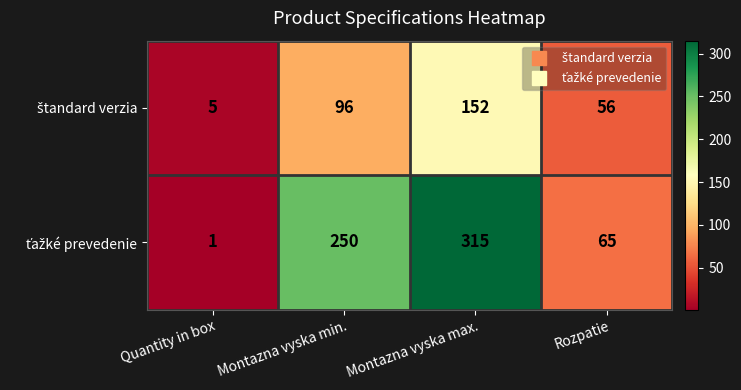

What is the difference between the highest and lowest values at Montazna vyska min.?

154